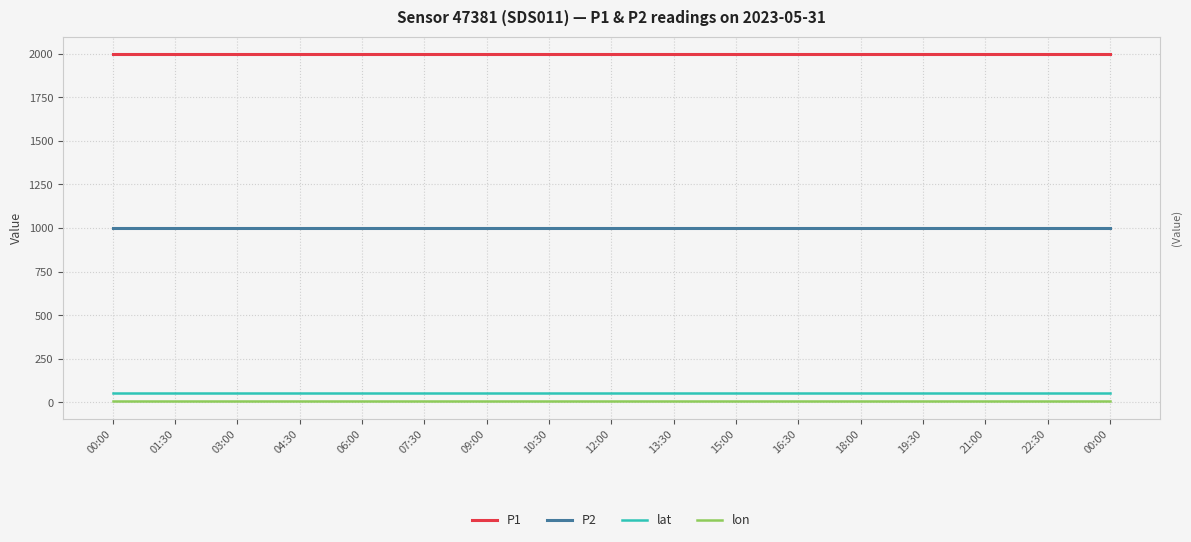

True or false: P1 and P2 intersect in this chart.

False